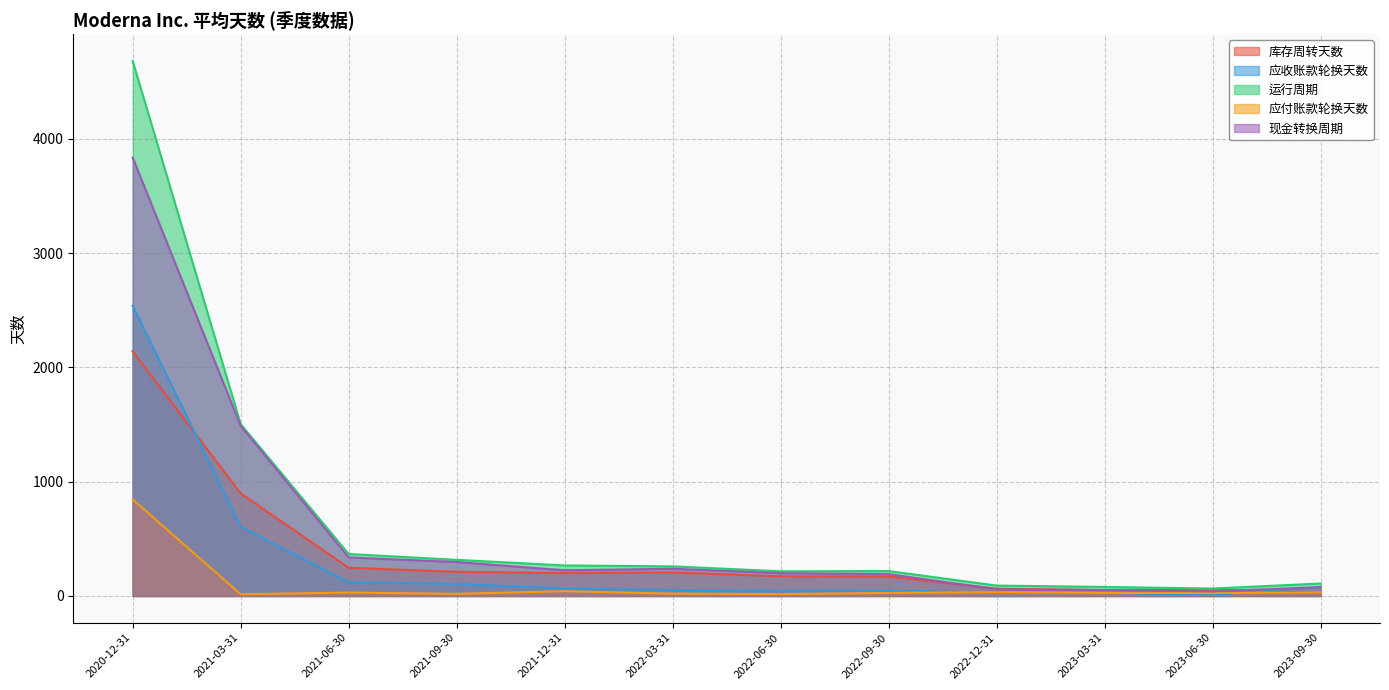

Is the value of 应收账款轮换天数 at 2022-09-30 greater than the value of 库存周转天数 at 2021-12-31?

No